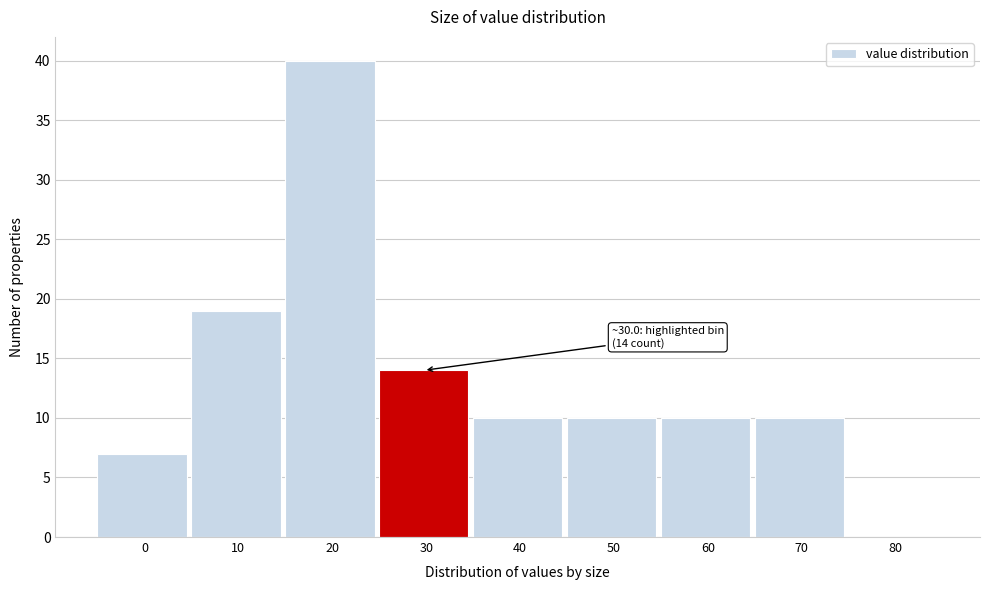

Reading left to right, extract all data points from this chart.

0=7	10=19	20=40	30=14	40=10	50=10	60=10	70=10	80=0